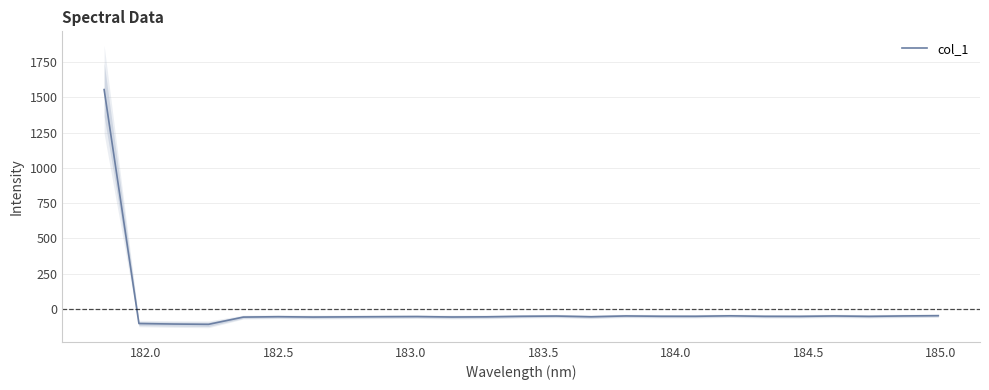

What is the maximum value for col_1?

1554.5